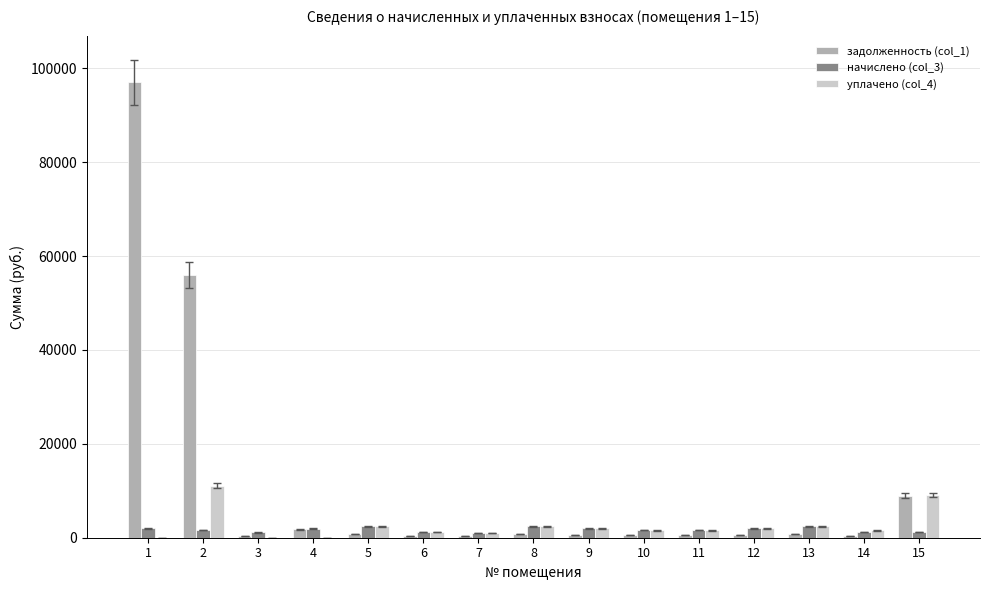

The value of задолженность (col_1) at 15 is 3126.0. True or false?

False